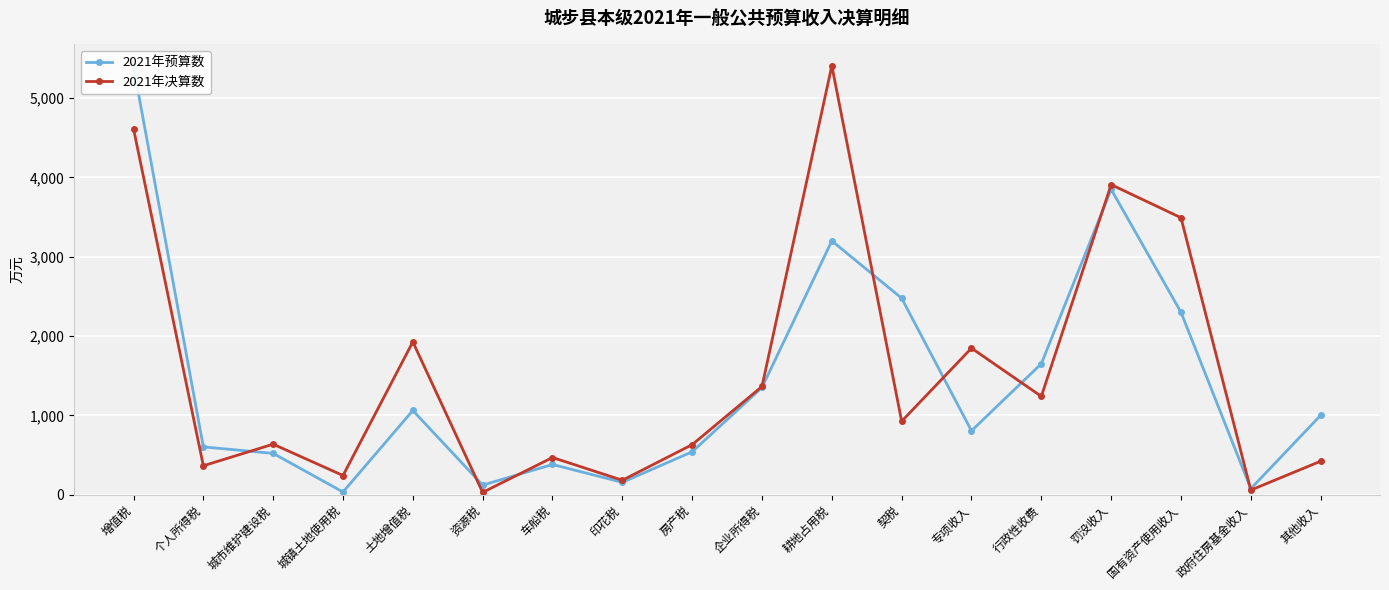

What is the difference between the 2021年决算数 values at 土地增值税 and 城市维护建设税?

1290